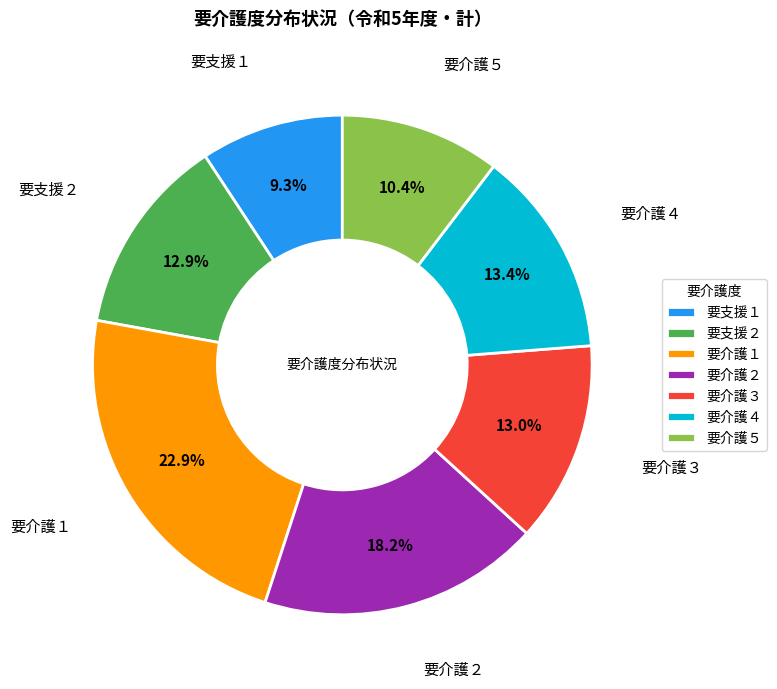

What is the largest slice in the pie chart?

要介護１